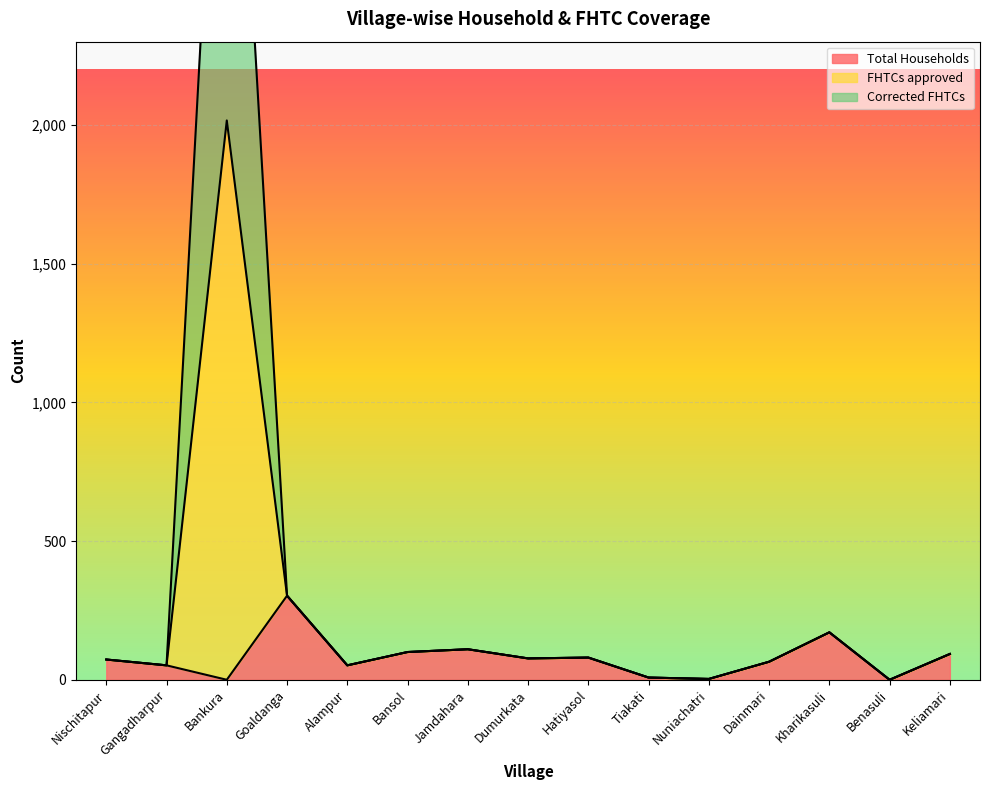

Reading left to right, extract all data points from this chart.

Total Households: 73	52	0	303	52	100	110	77	80	8	3	65	171	0	93
FHTCs approved: 73	52	4032	303	52	100	110	77	80	8	3	65	171	0	93
Corrected FHTCs: 73	52	2016	303	52	100	110	77	80	8	3	65	171	0	93